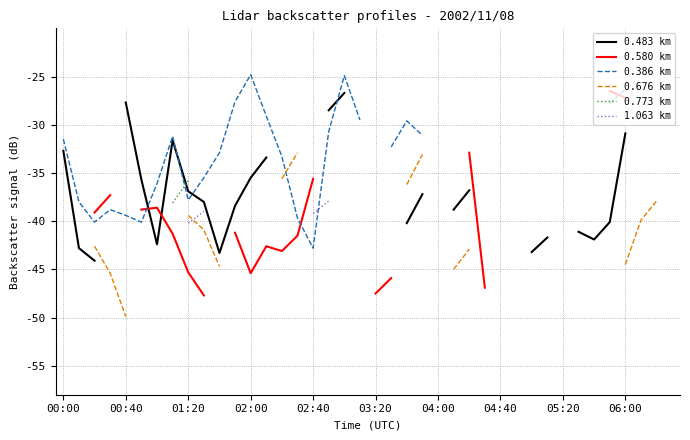

How many lines are shown in the chart?

6